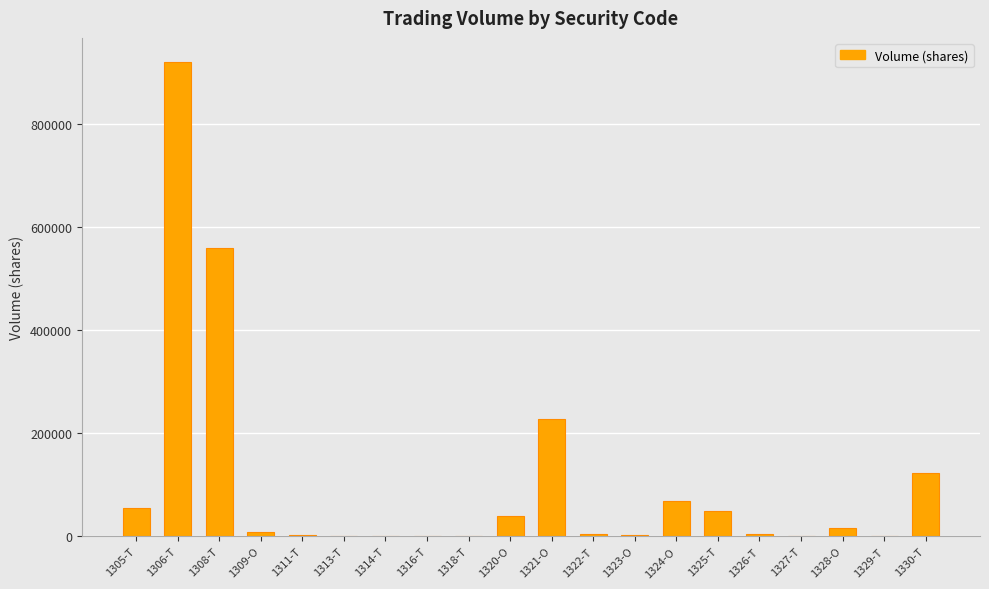

What is the average value?

104209